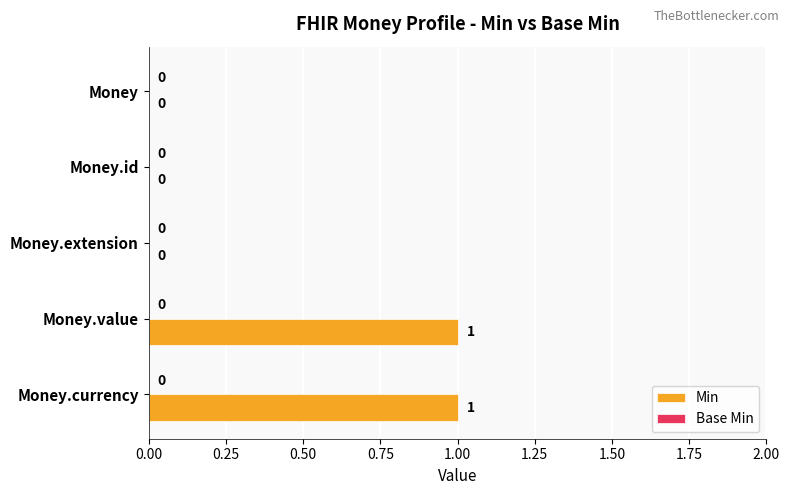

Count the number of values greater than 0.

2